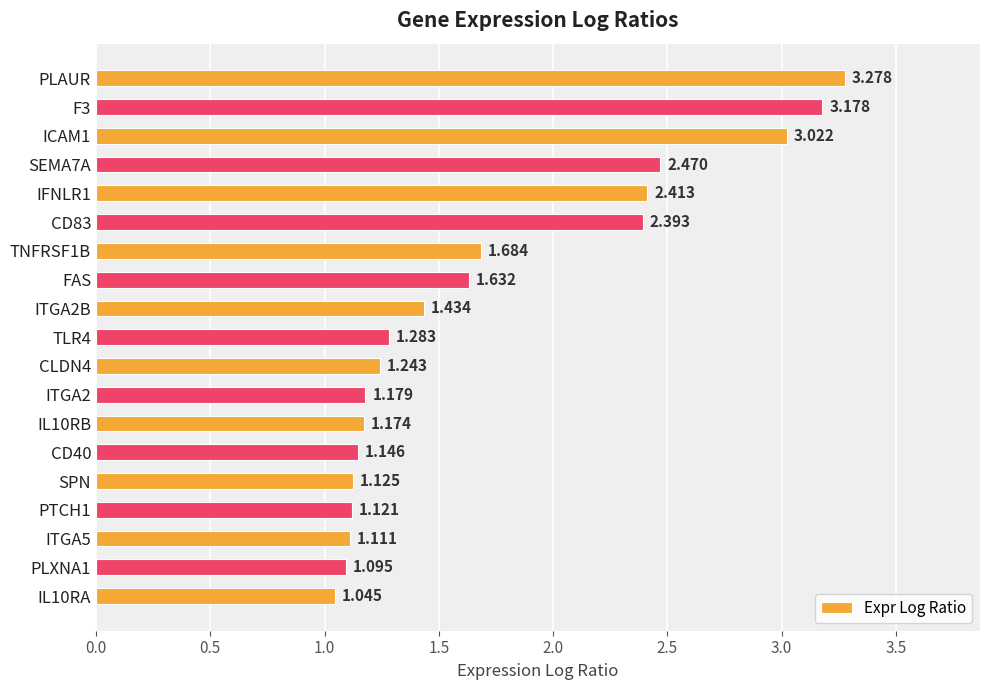

Which label corresponds to the largest value in the chart?

PLAUR